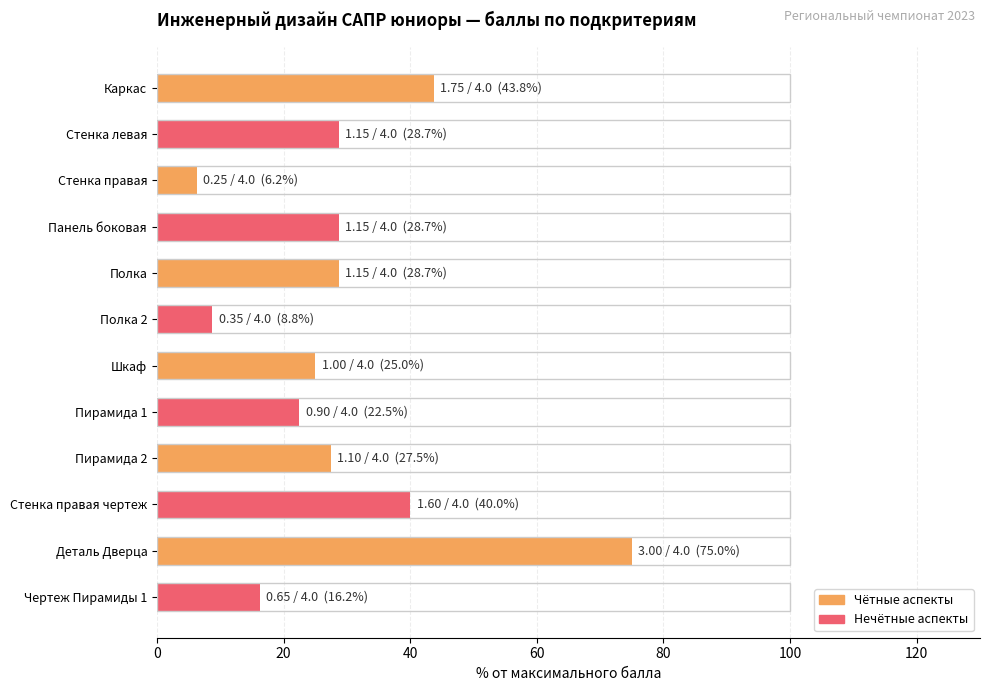

What is the average value?

29.3